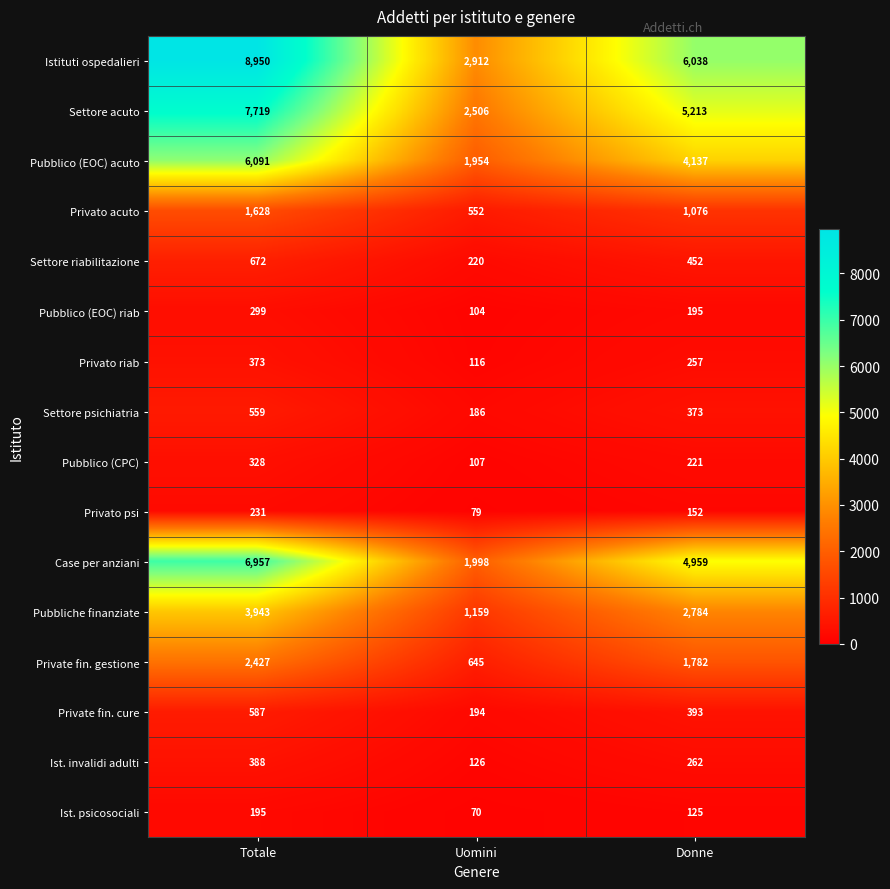

What is the difference between the maximum and minimum values in the Ist. psicosociali series?

125